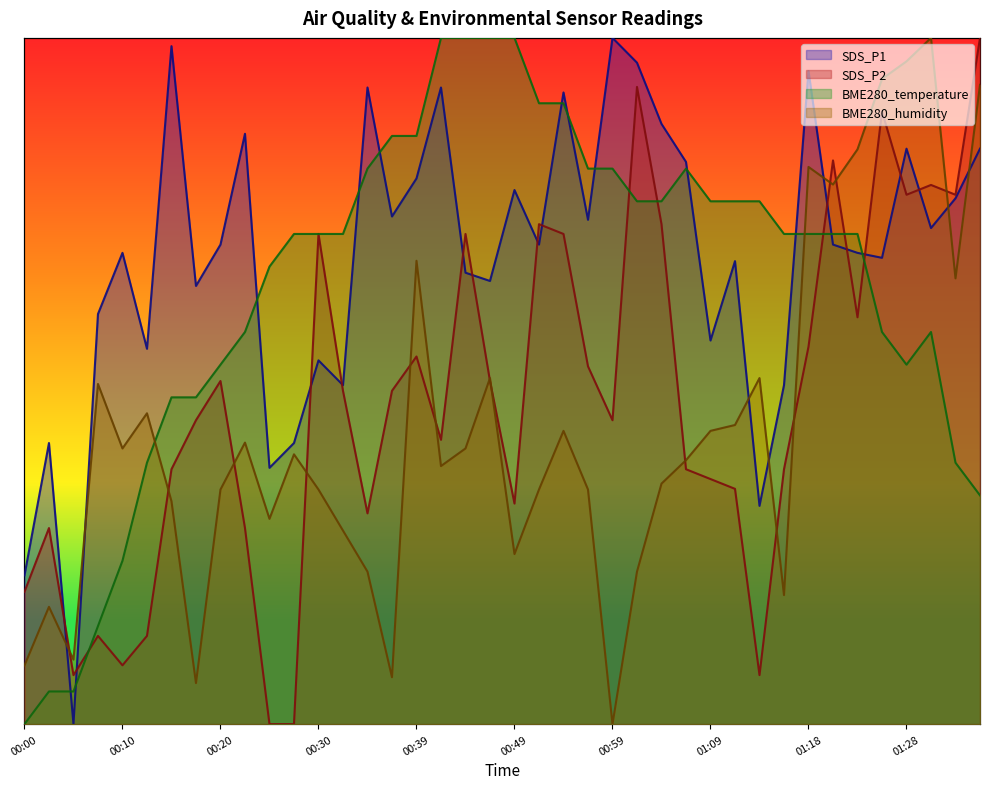

Which series changed the most between 00:05 and 00:49?

BME280_temperature